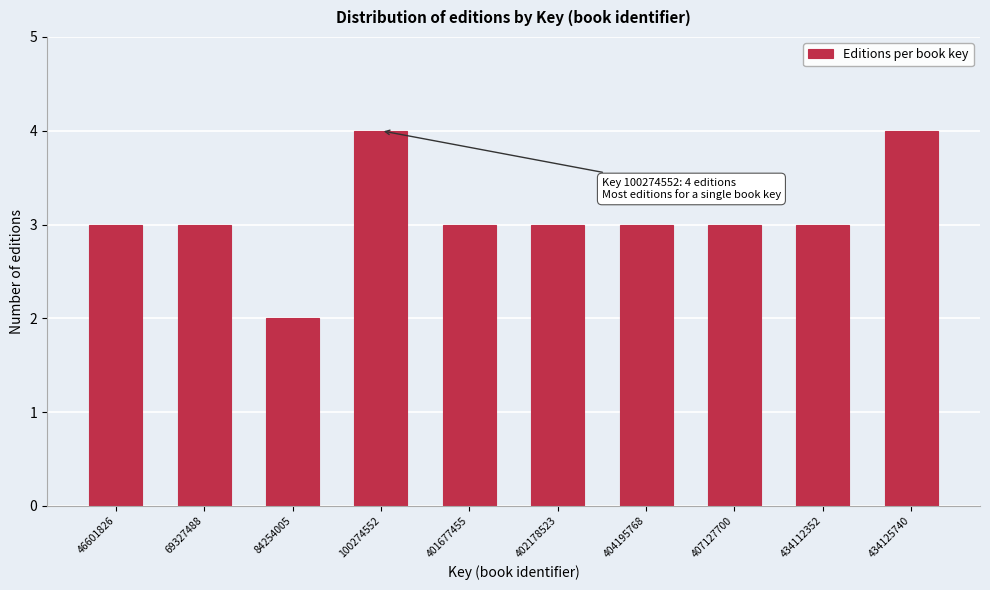

Reading right to left, what are all the values shown in this chart?

4	3	3	3	3	3	4	2	3	3